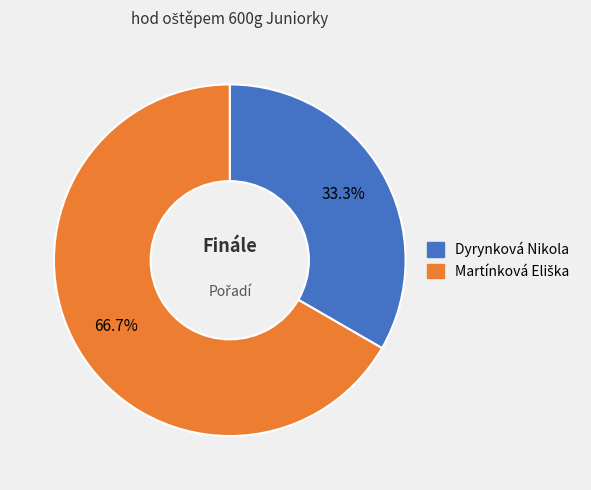

How much of the chart is everything except Dyrynková Nikola?

66.7%